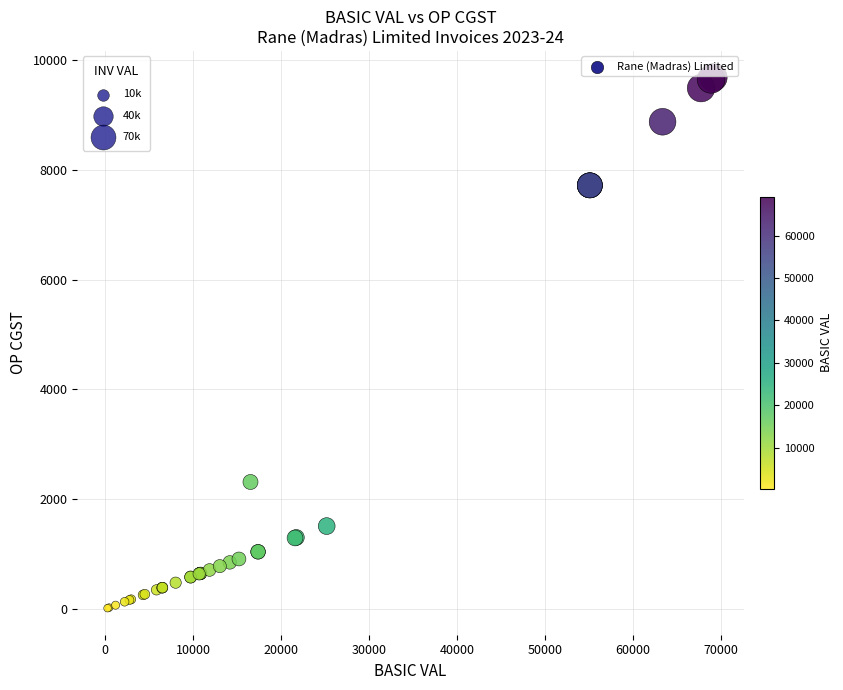

What Y value in the scatter plot is closest to 4849?

2315.2